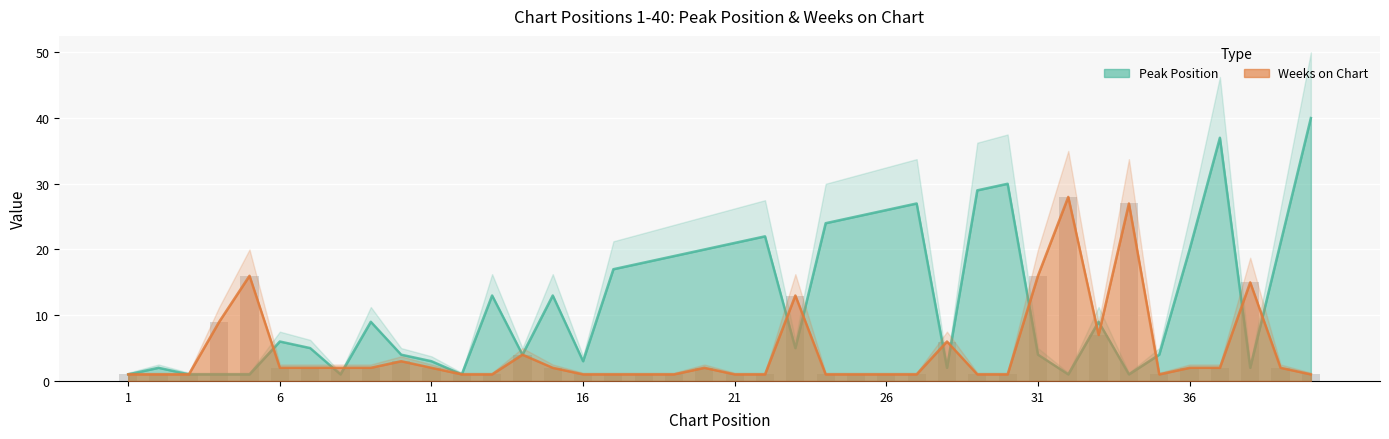

Between 7 and 23, which series saw the biggest shift?

Weeks on Chart